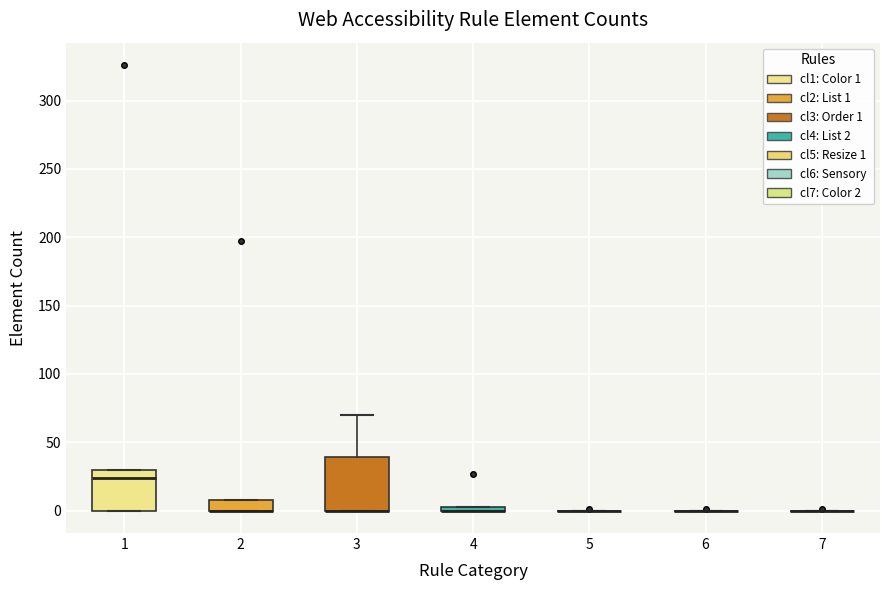

Where is the lower edge of the box at x = 2 on the y-axis? The values are not printed on the chart, so give them approximately, as read against the axis.

0